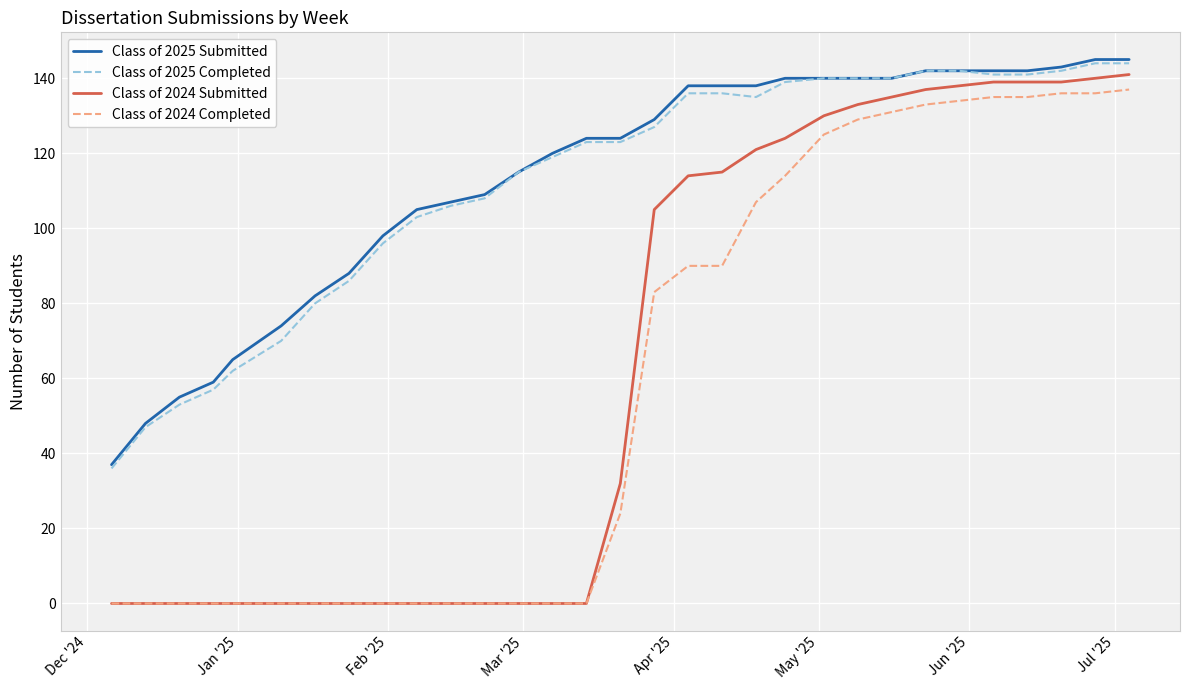

At how many categories does at least one series exceed 22?

31